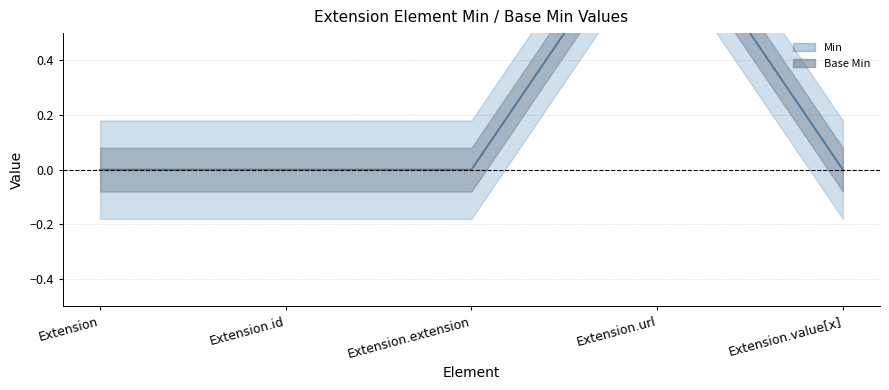

How many interior local peaks does the Base Min line series have?

1